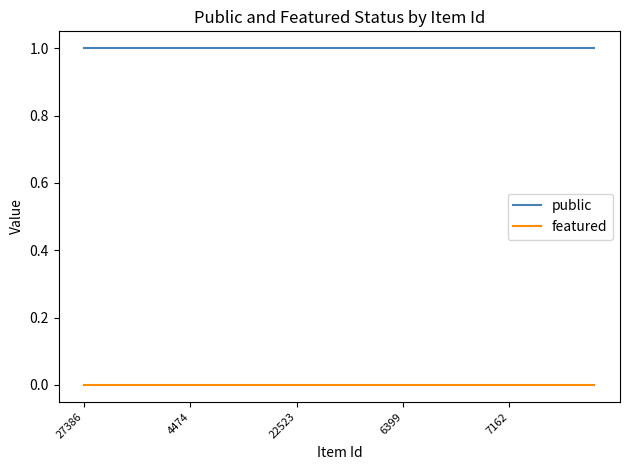

List the series in order of their peak value, lowest first.

featured, public